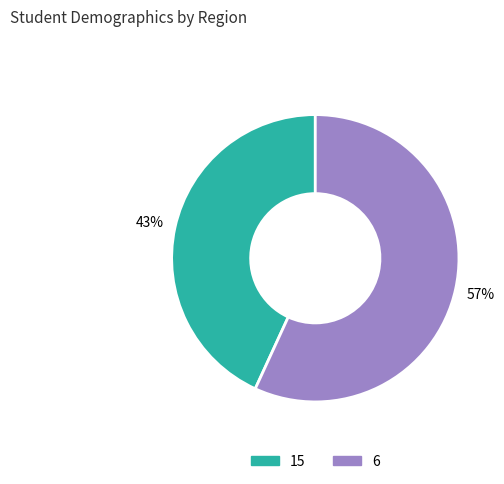

To the nearest percent, what percentage of the pie is 6?

57%